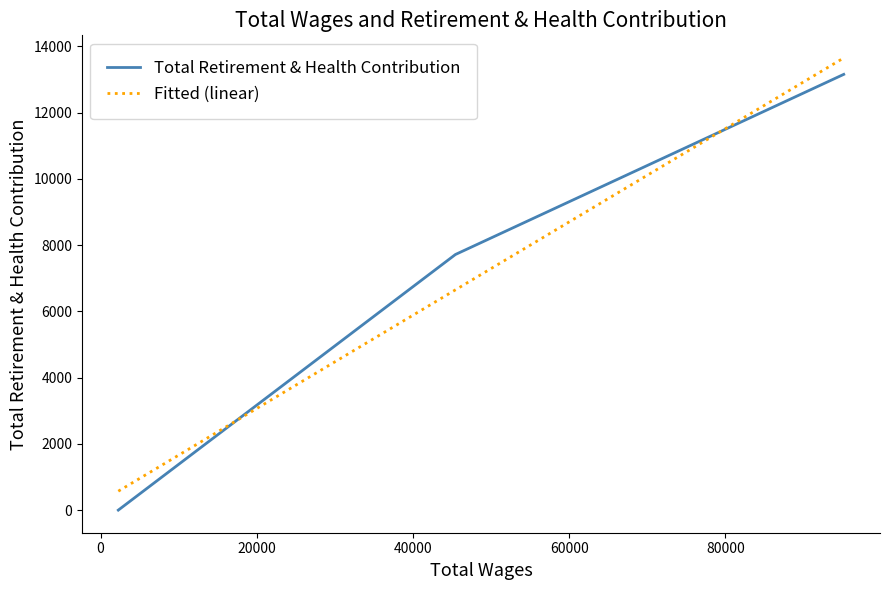

What are all the series names shown in the legend?

Total Retirement & Health Contribution, Fitted (linear)